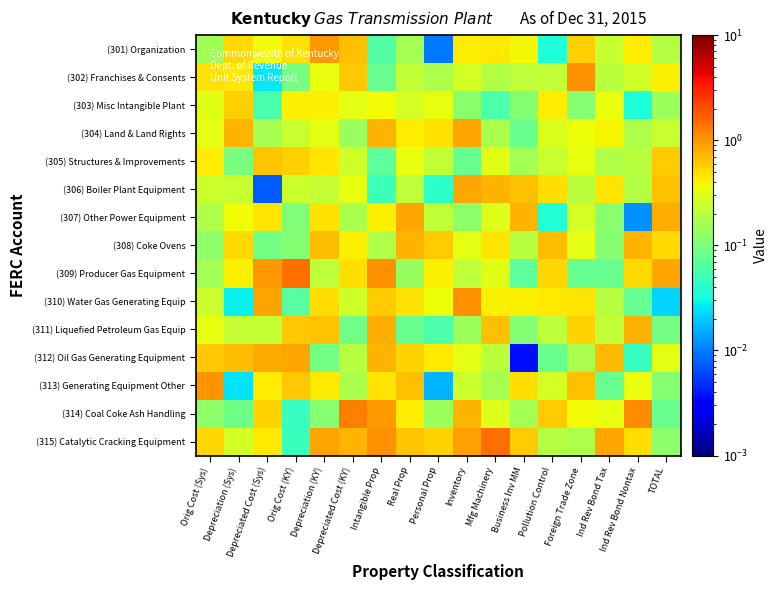

Reading left to right, extract all data points from this chart.

(301) Organization: Orig Cost (Sys)=0.2	Depreciation (Sys)=0.5	Depreciated Cost (Sys)=0.4	Orig Cost (KY)=0.5	Depreciation (KY)=1.0	Depreciated Cost (KY)=0.7	Intangible Prop=0.1	Real Prop=0.2	Personal Prop=0.0	Inventory=0.4	Mfg Machinery=0.4	Business Inv MM=0.4	Pollution Control=0.0	Foreign Trade Zone=0.6	Ind Rev Bond Tax=0.2	Ind Rev Bond Nontax=0.4	TOTAL=0.2
(302) Franchises & Consents: Orig Cost (Sys)=0.5	Depreciation (Sys)=0.4	Depreciated Cost (Sys)=0.0	Orig Cost (KY)=0.1	Depreciation (KY)=0.3	Depreciated Cost (KY)=0.6	Intangible Prop=0.1	Real Prop=0.2	Personal Prop=0.2	Inventory=0.3	Mfg Machinery=0.2	Business Inv MM=0.2	Pollution Control=0.2	Foreign Trade Zone=1.1	Ind Rev Bond Tax=0.2	Ind Rev Bond Nontax=0.3	TOTAL=0.4
(303) Misc Intangible Plant: Orig Cost (Sys)=0.3	Depreciation (Sys)=0.6	Depreciated Cost (Sys)=0.1	Orig Cost (KY)=0.4	Depreciation (KY)=0.4	Depreciated Cost (KY)=0.3	Intangible Prop=0.4	Real Prop=0.3	Personal Prop=0.3	Inventory=0.1	Mfg Machinery=0.1	Business Inv MM=0.1	Pollution Control=0.4	Foreign Trade Zone=0.1	Ind Rev Bond Tax=0.3	Ind Rev Bond Nontax=0.0	TOTAL=0.1
(304) Land & Land Rights: Orig Cost (Sys)=0.3	Depreciation (Sys)=0.7	Depreciated Cost (Sys)=0.2	Orig Cost (KY)=0.2	Depreciation (KY)=0.3	Depreciated Cost (KY)=0.1	Intangible Prop=0.7	Real Prop=0.4	Personal Prop=0.5	Inventory=0.8	Mfg Machinery=0.2	Business Inv MM=0.1	Pollution Control=0.3	Foreign Trade Zone=0.4	Ind Rev Bond Tax=0.4	Ind Rev Bond Nontax=0.2	TOTAL=0.2
(305) Structures & Improvements: Orig Cost (Sys)=0.4	Depreciation (Sys)=0.1	Depreciated Cost (Sys)=0.6	Orig Cost (KY)=0.6	Depreciation (KY)=0.5	Depreciated Cost (KY)=0.2	Intangible Prop=0.1	Real Prop=0.3	Personal Prop=0.2	Inventory=0.1	Mfg Machinery=0.3	Business Inv MM=0.2	Pollution Control=0.2	Foreign Trade Zone=0.3	Ind Rev Bond Tax=0.2	Ind Rev Bond Nontax=0.2	TOTAL=0.6
(306) Boiler Plant Equipment: Orig Cost (Sys)=0.2	Depreciation (Sys)=0.2	Depreciated Cost (Sys)=0.0	Orig Cost (KY)=0.2	Depreciation (KY)=0.2	Depreciated Cost (KY)=0.3	Intangible Prop=0.1	Real Prop=0.2	Personal Prop=0.0	Inventory=0.8	Mfg Machinery=0.7	Business Inv MM=0.7	Pollution Control=0.5	Foreign Trade Zone=0.2	Ind Rev Bond Tax=0.5	Ind Rev Bond Nontax=0.2	TOTAL=0.7
(307) Other Power Equipment: Orig Cost (Sys)=0.2	Depreciation (Sys)=0.4	Depreciated Cost (Sys)=0.5	Orig Cost (KY)=0.1	Depreciation (KY)=0.5	Depreciated Cost (KY)=0.2	Intangible Prop=0.4	Real Prop=0.9	Personal Prop=0.2	Inventory=0.1	Mfg Machinery=0.3	Business Inv MM=0.7	Pollution Control=0.0	Foreign Trade Zone=0.3	Ind Rev Bond Tax=0.1	Ind Rev Bond Nontax=0.0	TOTAL=0.8
(308) Coke Ovens: Orig Cost (Sys)=0.1	Depreciation (Sys)=0.5	Depreciated Cost (Sys)=0.1	Orig Cost (KY)=0.1	Depreciation (KY)=0.7	Depreciated Cost (KY)=0.4	Intangible Prop=0.2	Real Prop=0.7	Personal Prop=0.6	Inventory=0.3	Mfg Machinery=0.5	Business Inv MM=0.2	Pollution Control=0.7	Foreign Trade Zone=0.3	Ind Rev Bond Tax=0.1	Ind Rev Bond Nontax=0.7	TOTAL=0.5
(309) Producer Gas Equipment: Orig Cost (Sys)=0.2	Depreciation (Sys)=0.4	Depreciated Cost (Sys)=1.0	Orig Cost (KY)=1.5	Depreciation (KY)=0.2	Depreciated Cost (KY)=0.5	Intangible Prop=1.1	Real Prop=0.1	Personal Prop=0.4	Inventory=0.2	Mfg Machinery=0.3	Business Inv MM=0.1	Pollution Control=0.5	Foreign Trade Zone=0.1	Ind Rev Bond Tax=0.1	Ind Rev Bond Nontax=0.5	TOTAL=0.8
(310) Water Gas Generating Equip: Orig Cost (Sys)=0.2	Depreciation (Sys)=0.0	Depreciated Cost (Sys)=0.9	Orig Cost (KY)=0.1	Depreciation (KY)=0.5	Depreciated Cost (KY)=0.3	Intangible Prop=0.6	Real Prop=0.5	Personal Prop=0.4	Inventory=1.1	Mfg Machinery=0.4	Business Inv MM=0.4	Pollution Control=0.5	Foreign Trade Zone=0.5	Ind Rev Bond Tax=0.2	Ind Rev Bond Nontax=0.1	TOTAL=0.0
(311) Liquefied Petroleum Gas Equip: Orig Cost (Sys)=0.3	Depreciation (Sys)=0.2	Depreciated Cost (Sys)=0.2	Orig Cost (KY)=0.6	Depreciation (KY)=0.6	Depreciated Cost (KY)=0.1	Intangible Prop=0.8	Real Prop=0.1	Personal Prop=0.1	Inventory=0.1	Mfg Machinery=0.7	Business Inv MM=0.1	Pollution Control=0.2	Foreign Trade Zone=0.6	Ind Rev Bond Tax=0.2	Ind Rev Bond Nontax=0.8	TOTAL=0.1
(312) Oil Gas Generating Equipment: Orig Cost (Sys)=0.6	Depreciation (Sys)=0.7	Depreciated Cost (Sys)=0.8	Orig Cost (KY)=0.9	Depreciation (KY)=0.1	Depreciated Cost (KY)=0.2	Intangible Prop=0.7	Real Prop=0.6	Personal Prop=0.4	Inventory=0.3	Mfg Machinery=0.2	Business Inv MM=0.0	Pollution Control=0.1	Foreign Trade Zone=0.2	Ind Rev Bond Tax=0.7	Ind Rev Bond Nontax=0.0	TOTAL=0.3
(313) Generating Equipment Other: Orig Cost (Sys)=1.0	Depreciation (Sys)=0.0	Depreciated Cost (Sys)=0.4	Orig Cost (KY)=0.6	Depreciation (KY)=0.4	Depreciated Cost (KY)=0.2	Intangible Prop=0.5	Real Prop=0.7	Personal Prop=0.0	Inventory=0.2	Mfg Machinery=0.2	Business Inv MM=0.5	Pollution Control=0.3	Foreign Trade Zone=0.7	Ind Rev Bond Tax=0.1	Ind Rev Bond Nontax=0.3	TOTAL=0.1
(314) Coal Coke Ash Handling: Orig Cost (Sys)=0.1	Depreciation (Sys)=0.1	Depreciated Cost (Sys)=0.5	Orig Cost (KY)=0.0	Depreciation (KY)=0.1	Depreciated Cost (KY)=1.3	Intangible Prop=0.9	Real Prop=0.4	Personal Prop=0.1	Inventory=0.7	Mfg Machinery=0.3	Business Inv MM=0.2	Pollution Control=0.6	Foreign Trade Zone=0.4	Ind Rev Bond Tax=0.3	Ind Rev Bond Nontax=1.1	TOTAL=0.1
(315) Catalytic Cracking Equipment: Orig Cost (Sys)=0.5	Depreciation (Sys)=0.3	Depreciated Cost (Sys)=0.4	Orig Cost (KY)=0.0	Depreciation (KY)=0.9	Depreciated Cost (KY)=0.7	Intangible Prop=1.1	Real Prop=0.6	Personal Prop=0.5	Inventory=0.9	Mfg Machinery=1.5	Business Inv MM=0.6	Pollution Control=0.2	Foreign Trade Zone=0.2	Ind Rev Bond Tax=0.9	Ind Rev Bond Nontax=0.5	TOTAL=0.1